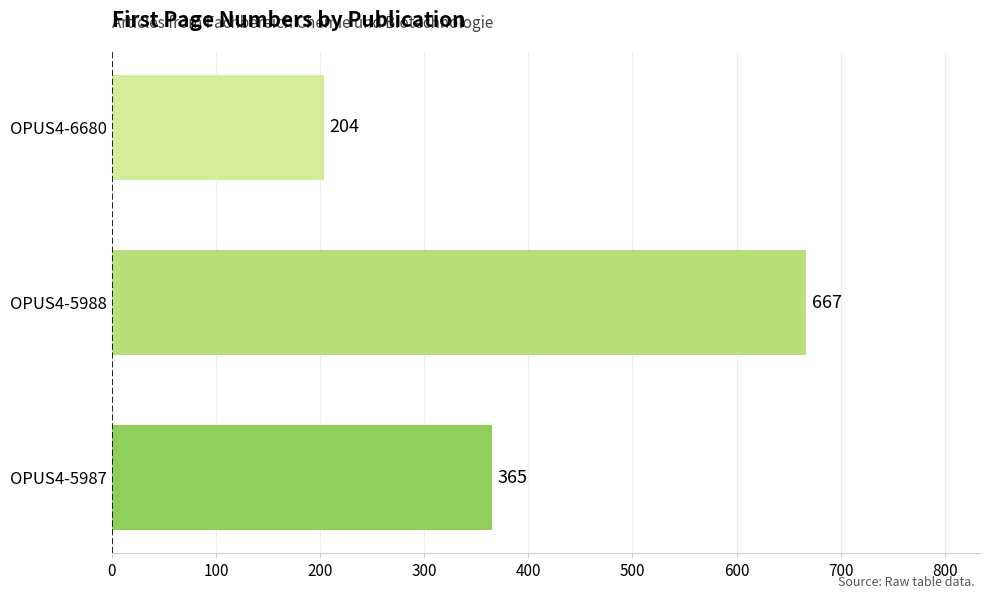

Rank the categories by value from lowest to highest.

OPUS4-6680, OPUS4-5987, OPUS4-5988